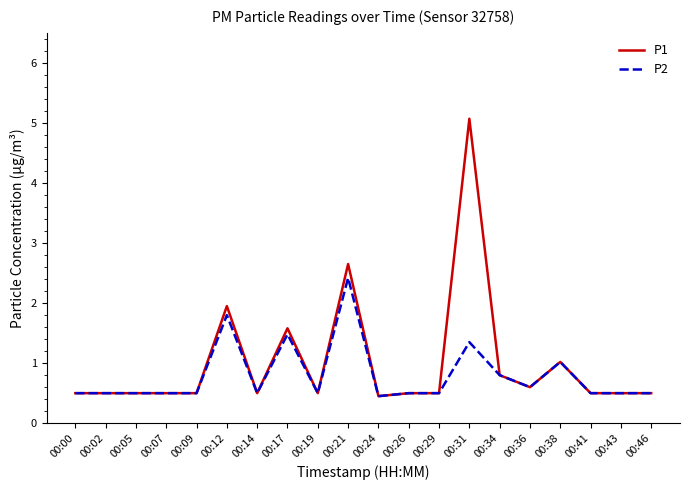

Read the P1 value at 00:41.

0.5